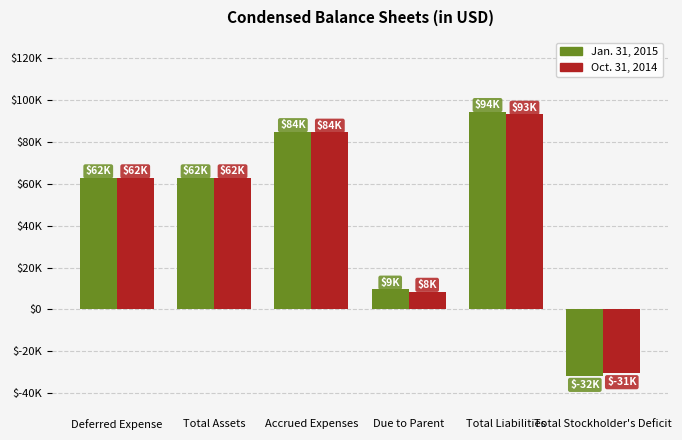

List the labels in order of Jan. 31, 2015 value, largest first.

Total Liabilities, Accrued Expenses, Deferred Expense, Total Assets, Due to Parent, Total Stockholder's Deficit